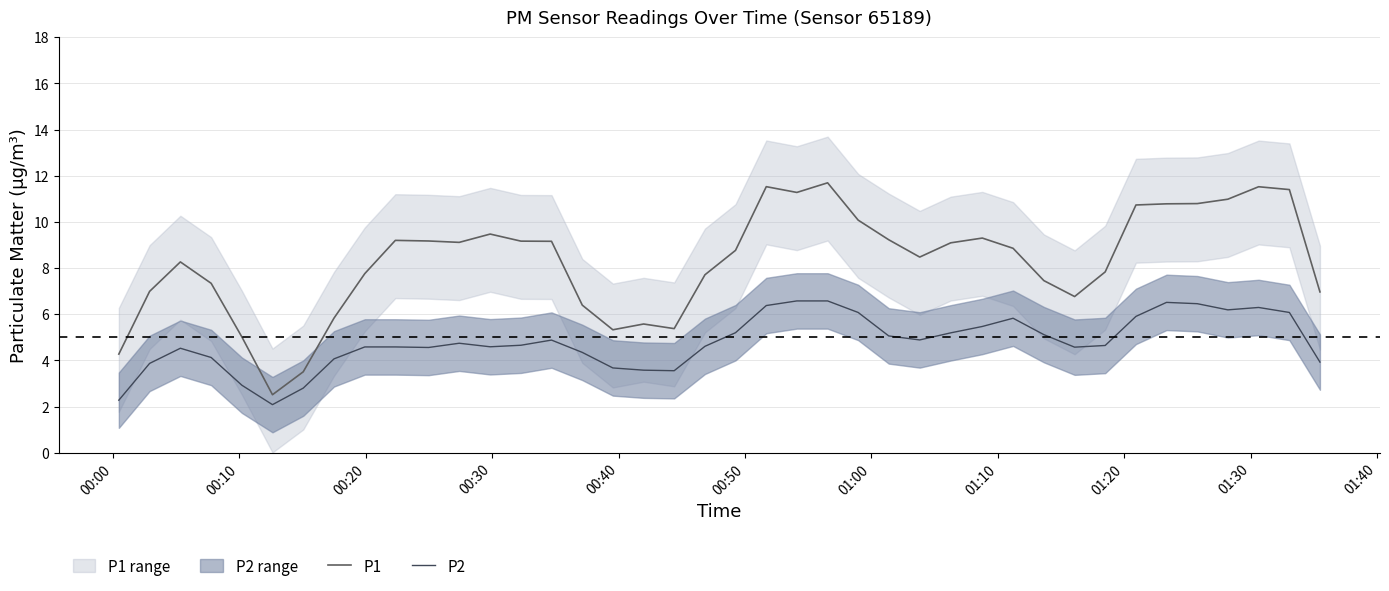

True or false: P2 and P1 cross at least once.

False